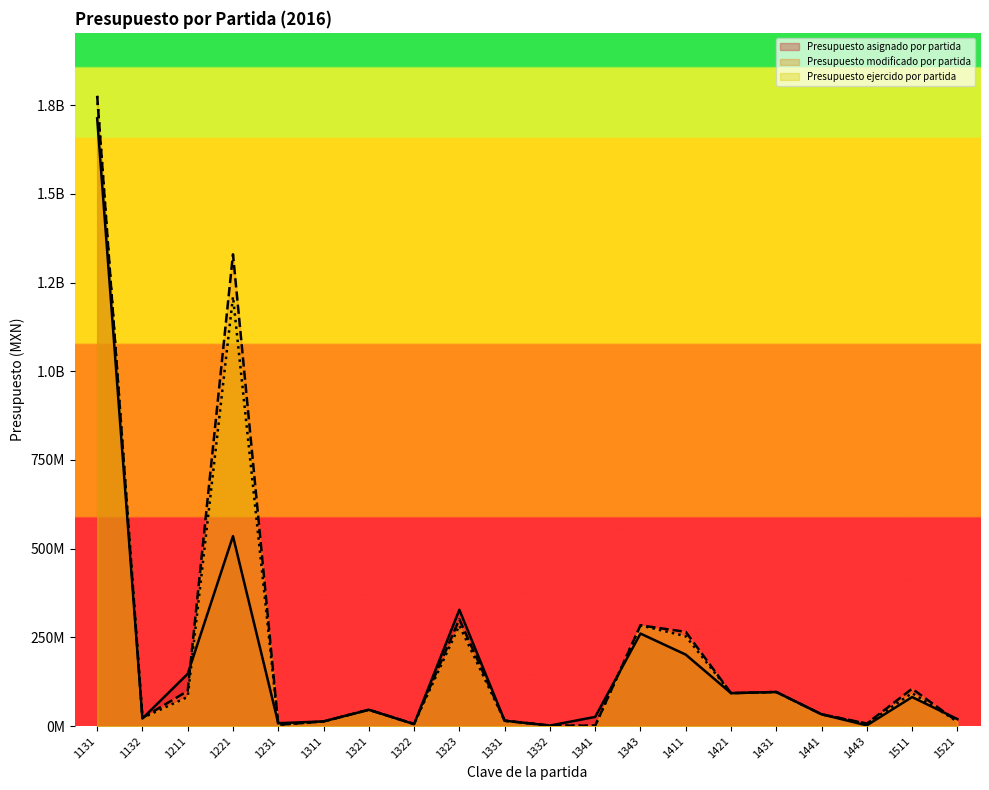

Reading left to right, transcribe all the data shown in this chart.

Presupuesto asignado por partida: 1131=1712592254.0	1132=21682604.0	1211=147390307.0	1221=535340986.0	1231=8286400.0	1311=13334174.0	1321=46057210.0	1322=5663911.0	1323=327890145.0	1331=15337380.0	1332=1656769.0	1341=26050245.0	1343=260858640.0	1411=201561551.0	1421=92957674.0	1431=96211193.0	1441=33391541.0	1443=2220644.0	1511=81970276.0	1521=20000000.0
Presupuesto modificado por partida: 1131=1775923373.0	1132=23096788.9	1211=99072659.1	1221=1329500551.6	1231=3839924.0	1311=13258752.1	1321=46269045.7	1322=6102364.0	1323=301128752.1	1331=15246580.2	1332=1650886.3	1341=1192159.4	1343=283925722.5	1411=265759988.8	1421=93060414.7	1431=96223667.7	1441=33396973.9	1443=7404812.0	1511=105398538.1	1521=13045795.0
Presupuesto ejercido por partida: 1131=1775923373.0	1132=23096788.9	1211=82394741.7	1221=1210181615.3	1231=3831924.0	1311=13258752.1	1321=46269045.7	1322=6102364.0	1323=283582784.1	1331=15246580.2	1332=1650886.3	1341=1190459.8	1343=283925722.5	1411=253461455.3	1421=93014946.2	1431=96223667.7	1441=33391540.7	1443=6758559.6	1511=93041361.8	1521=13045795.0